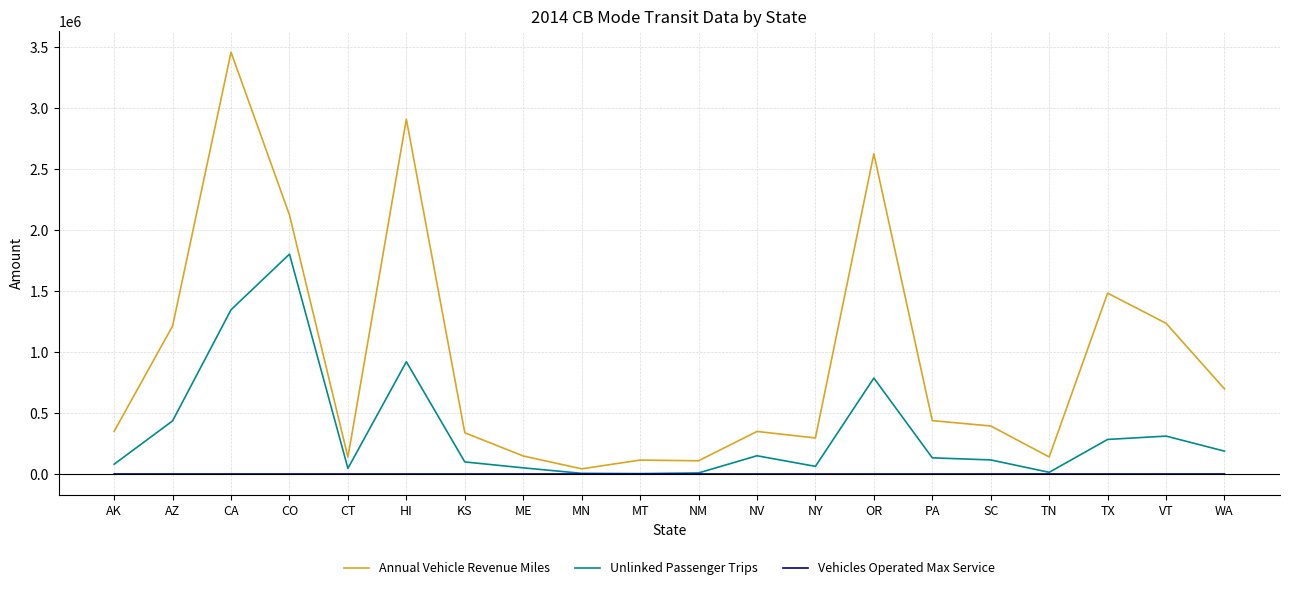

What are all the series names shown in the legend?

Annual Vehicle Revenue Miles, Unlinked Passenger Trips, Vehicles Operated Max Service